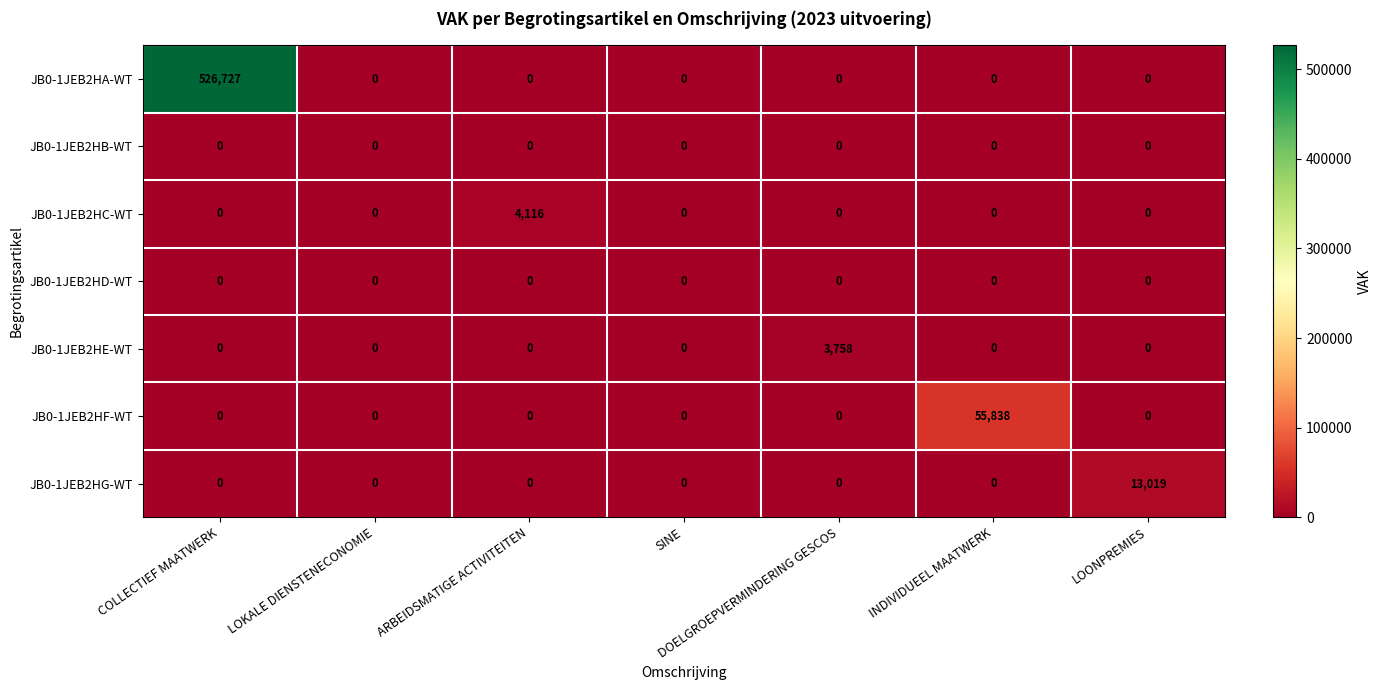

What is the difference between the highest and lowest values at LOONPREMIES?

13019